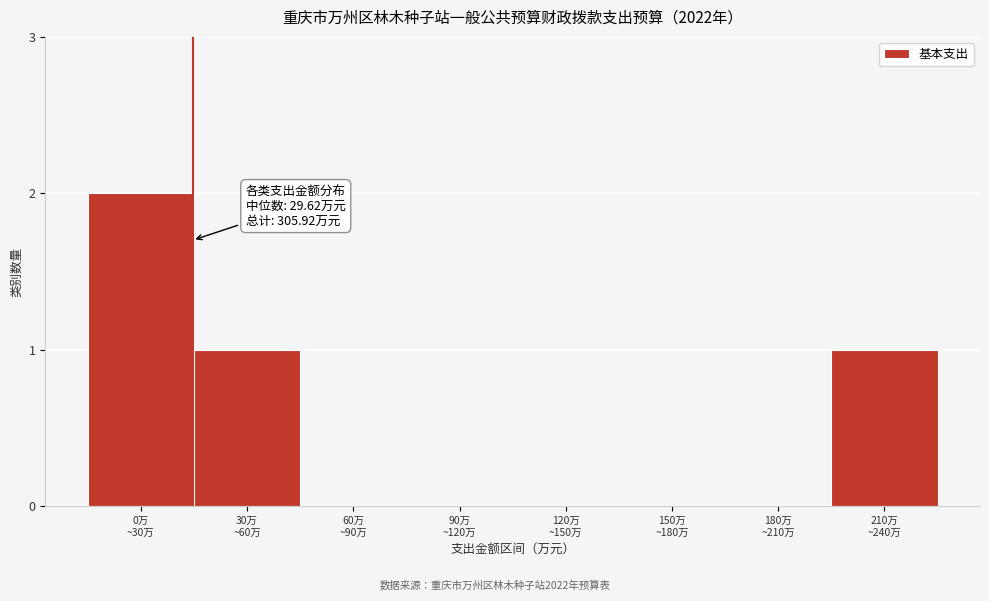

What is the sum of all values?

4